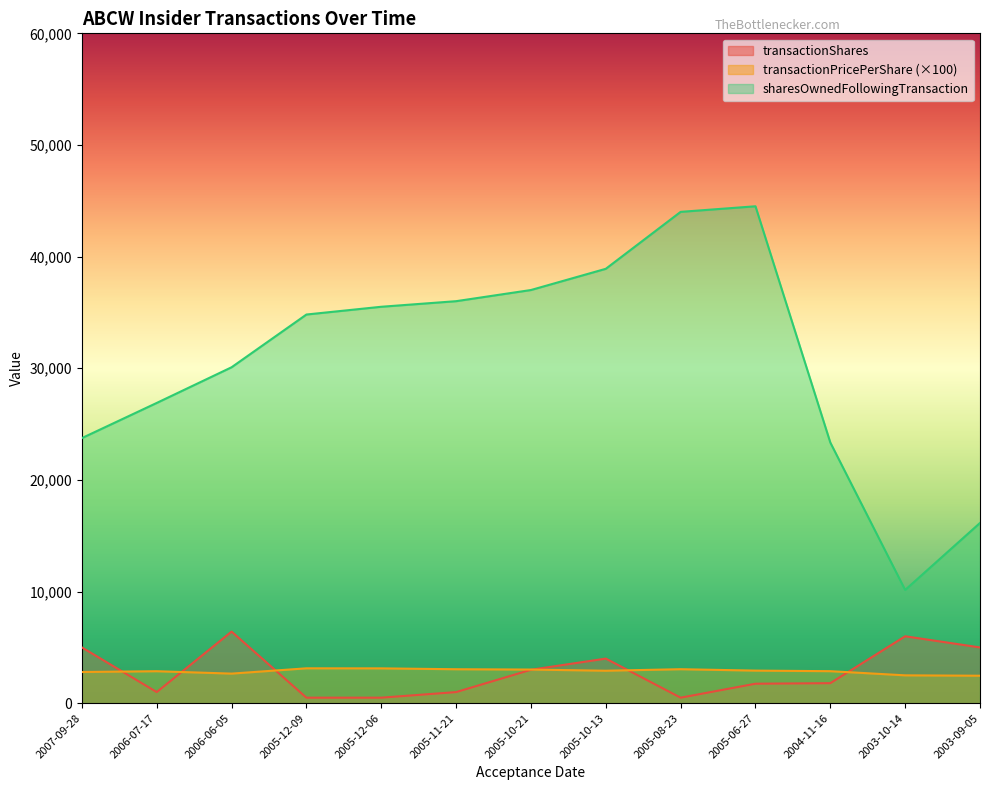

What is the approximate value of sharesOwnedFollowingTransaction at 2006-07-17?

26898.0